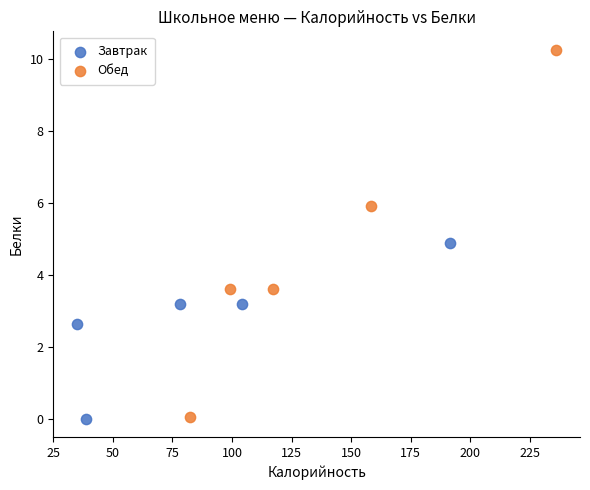

What are all the series names shown in the legend?

Завтрак, Обед